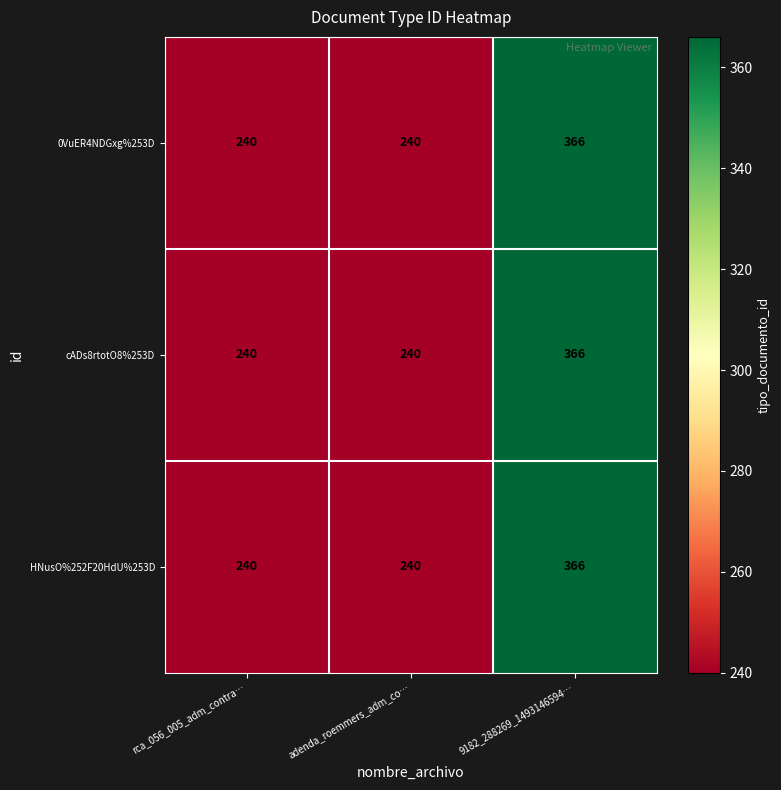

What is the greatest value displayed?

366